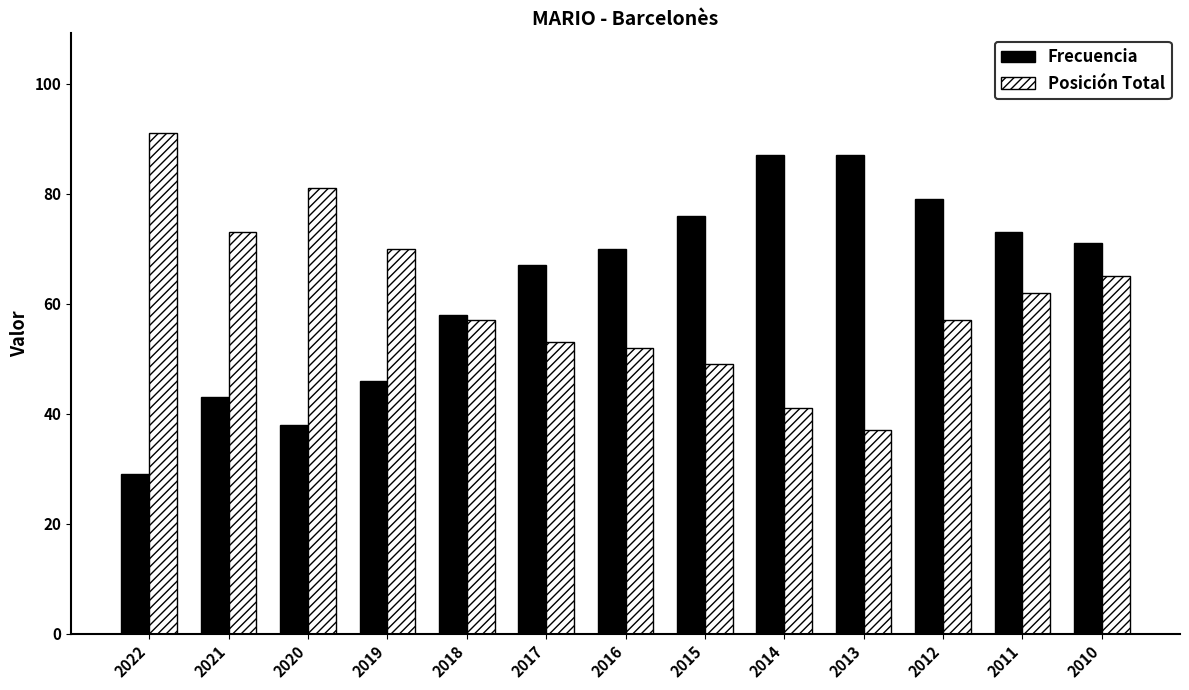

Which series has the largest total across all categories?

Frecuencia